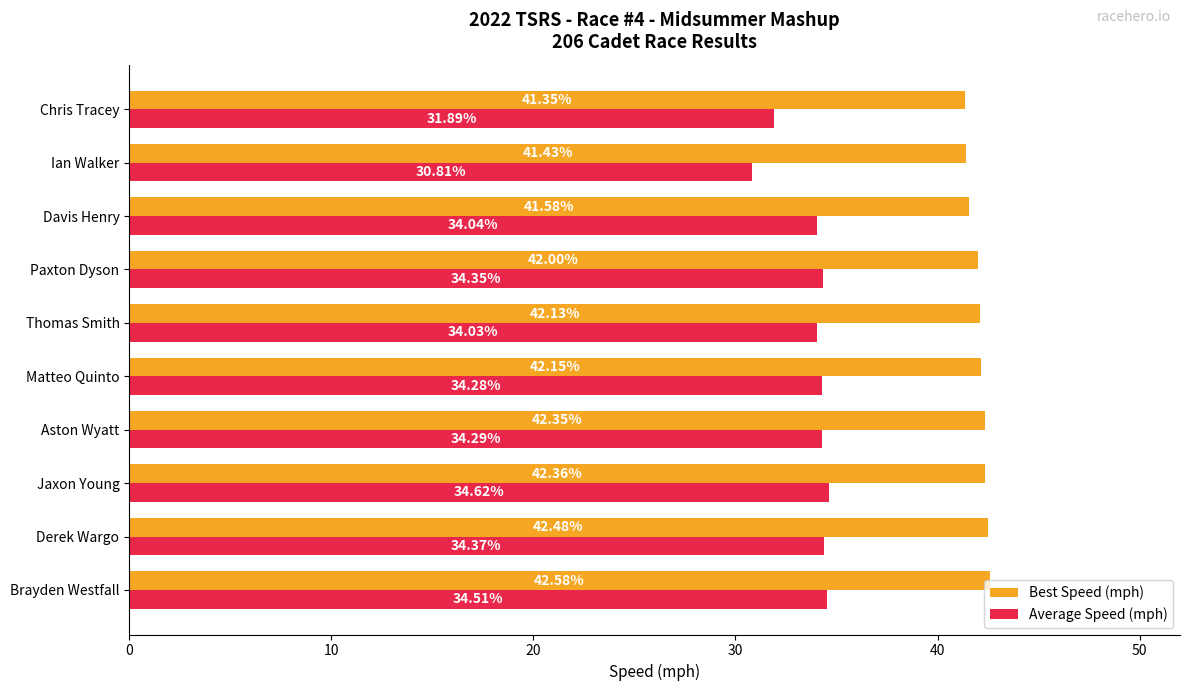

Rank the series at Thomas Smith from highest to lowest value.

Best Speed (mph), Average Speed (mph)